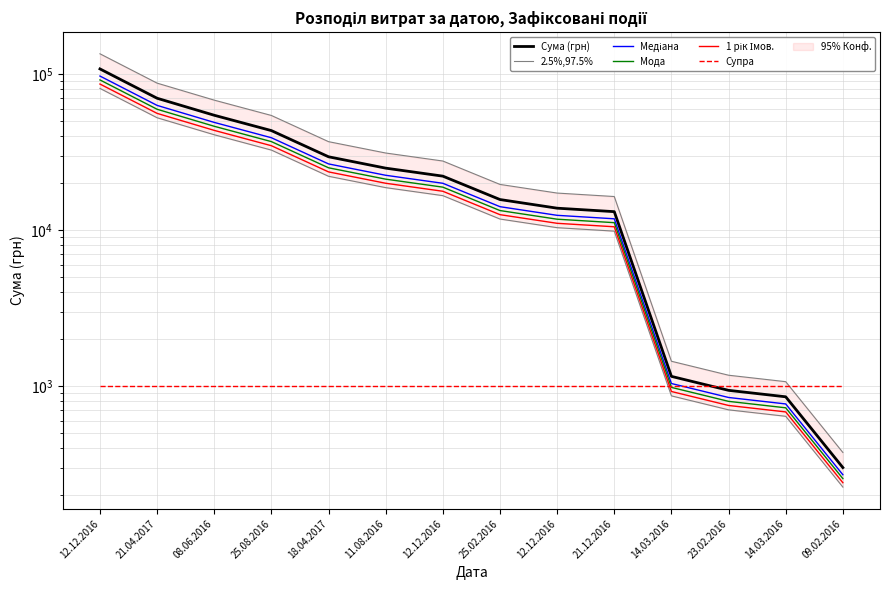

True or false: 2.5%,97.5% and Сума (грн) intersect in this chart.

False